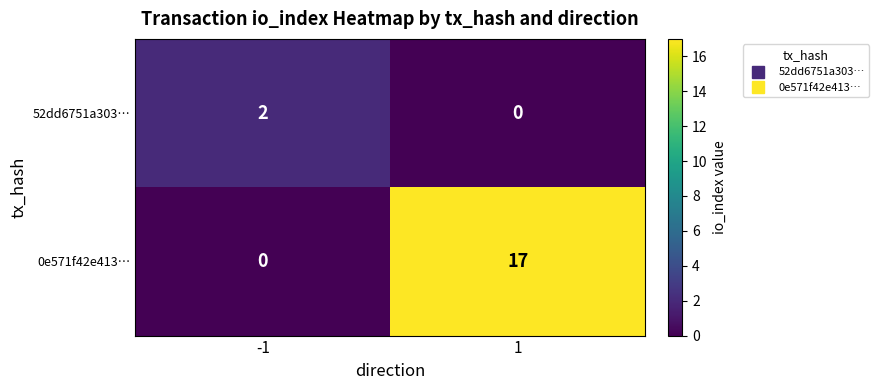

How many values in the 0e571f42e413… series are below 17?

1